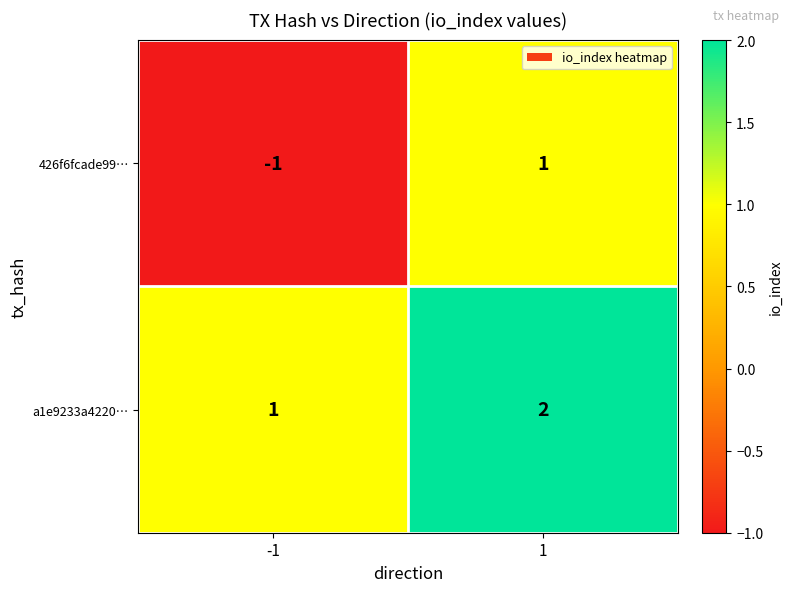

What is the sum of the a1e9233a4220… values at 1 and -1?

3